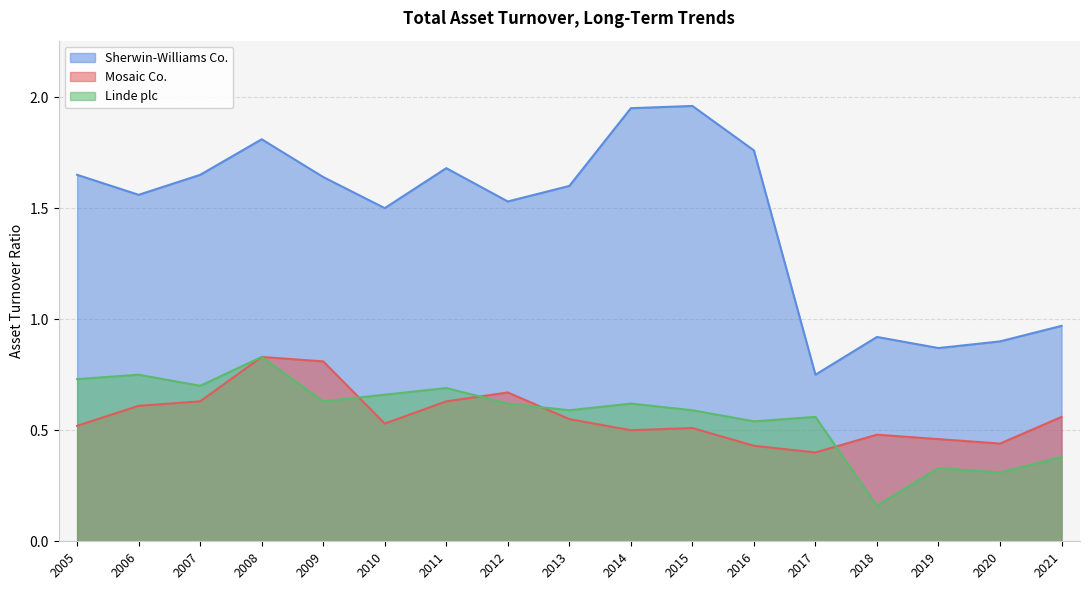

What is the sum of the Sherwin-Williams Co. values at 2005 and 2012?

3.2